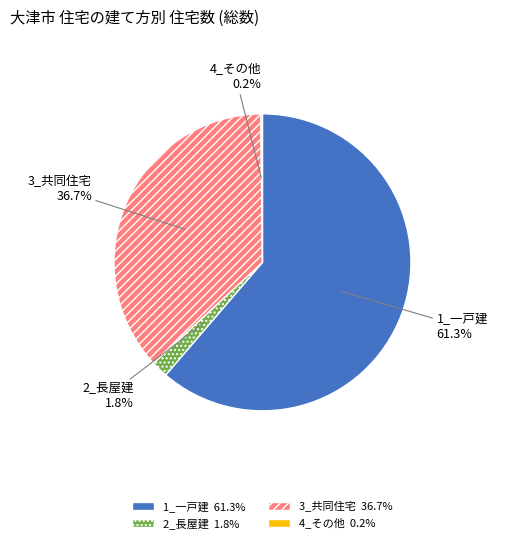

Is there a majority slice in this chart?

Yes